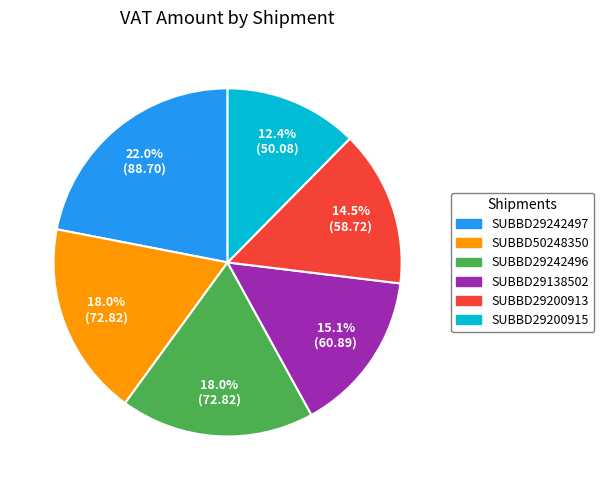

Does any single category account for the majority?

No